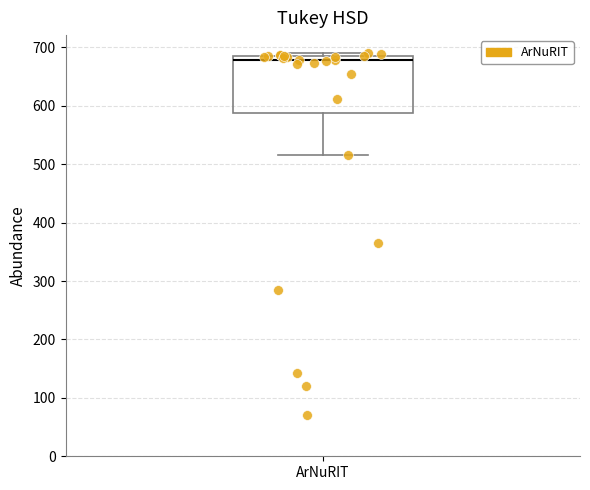

Transcribe this box plot: give where the median line is, the range the box spans, and where the two whiskers end, as read against the y-axis. The values are not printed on the chart, so give them approximately, as read against the axis.

median 680, box 590 to 690, whiskers 520 to 690 (just above the box's upper edge)